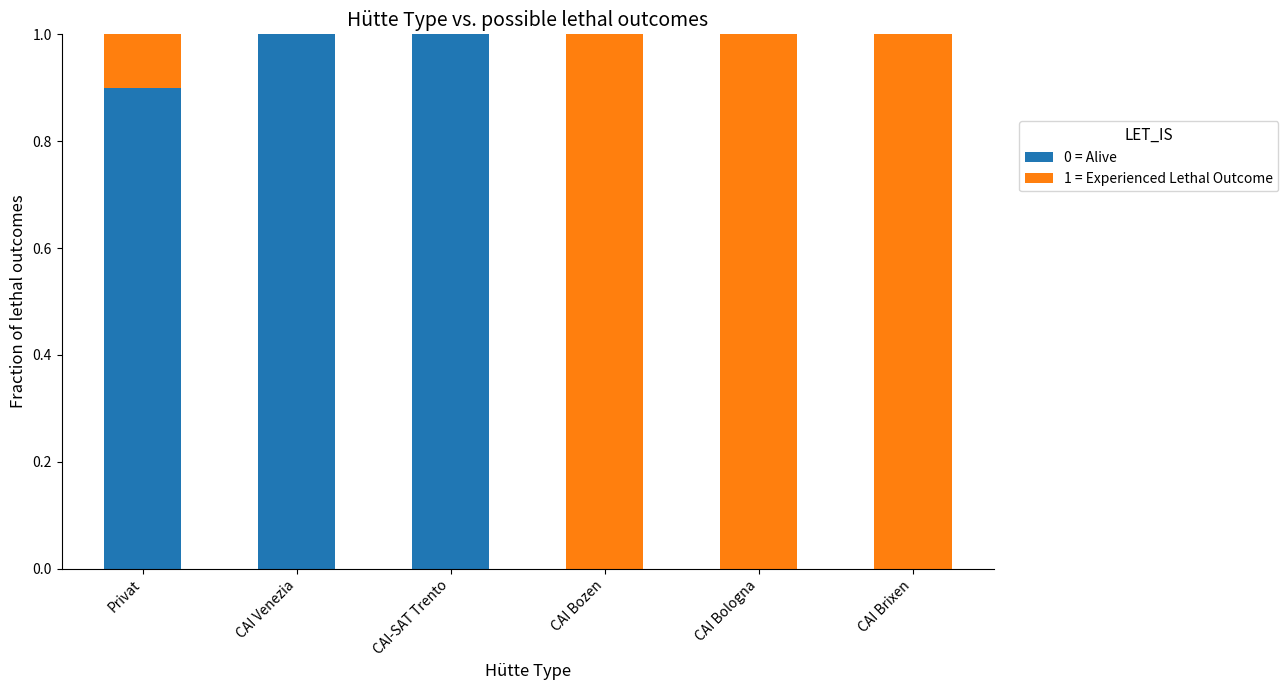

The 0 = Alive series shows -0.6 at CAI Bozen. True or false?

False